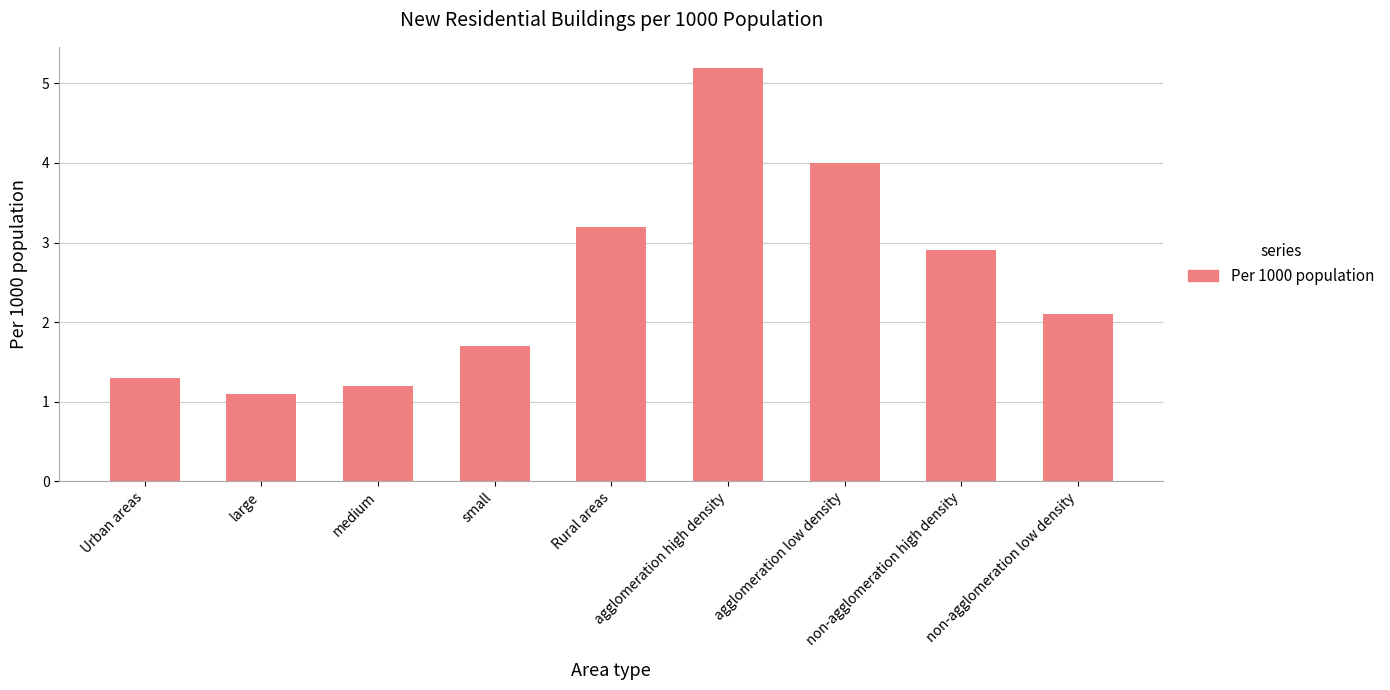

Does the chart contain any negative values?

No